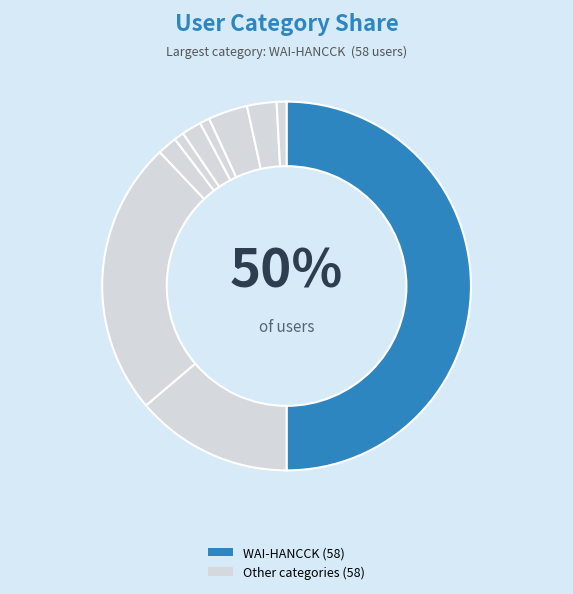

How many segments does this pie chart have?

10